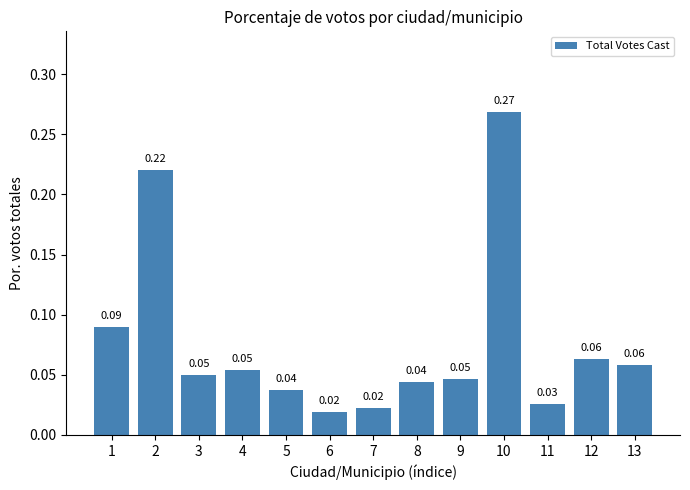

Count the number of data series in this chart.

1